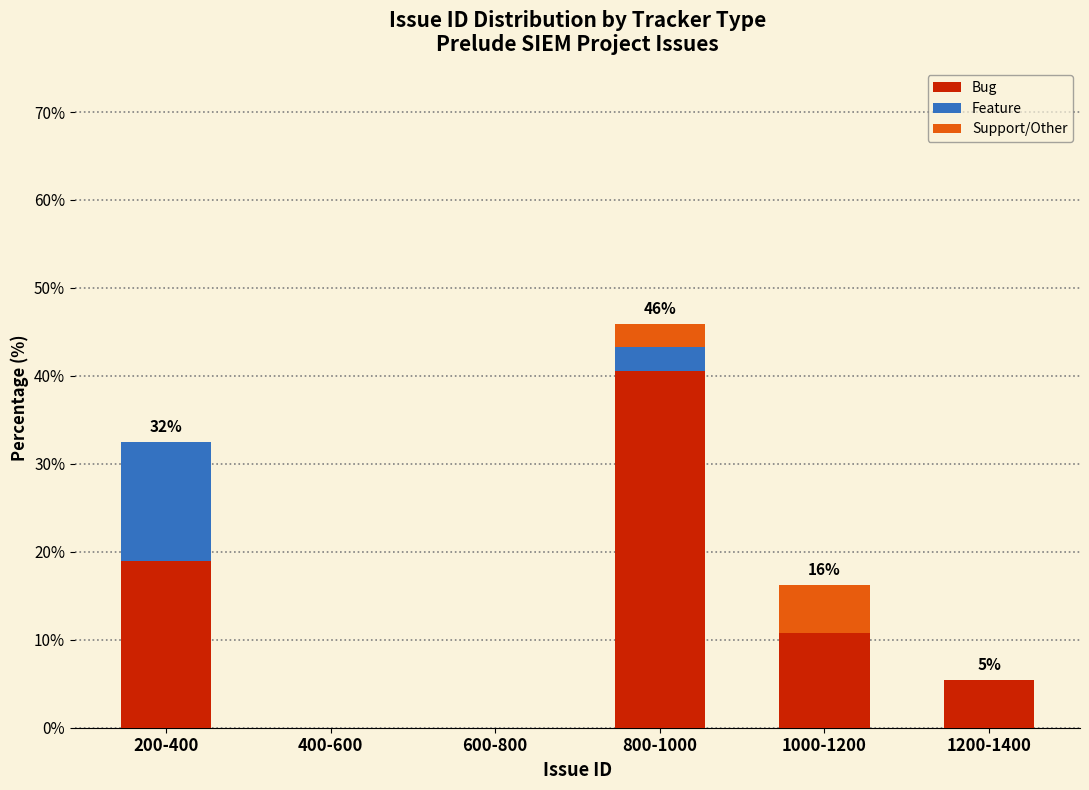

Reading right to left, transcribe the values for Bug.

1200-1400=5.4	1000-1200=10.8	800-1000=40.5	600-800=0.0	400-600=0.0	200-400=18.9